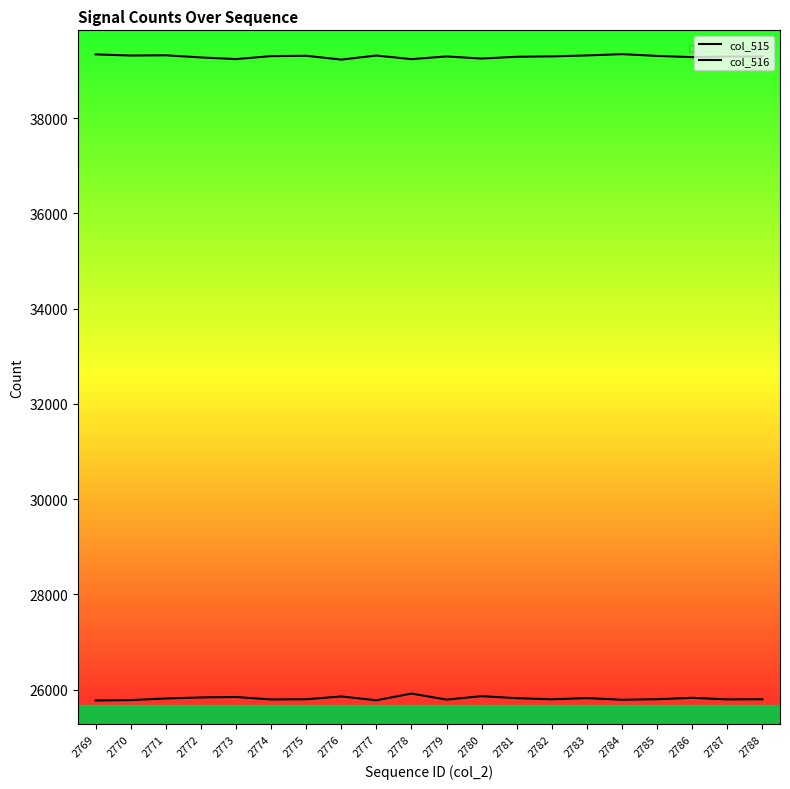

What is the sum of all col_515 values?

516255